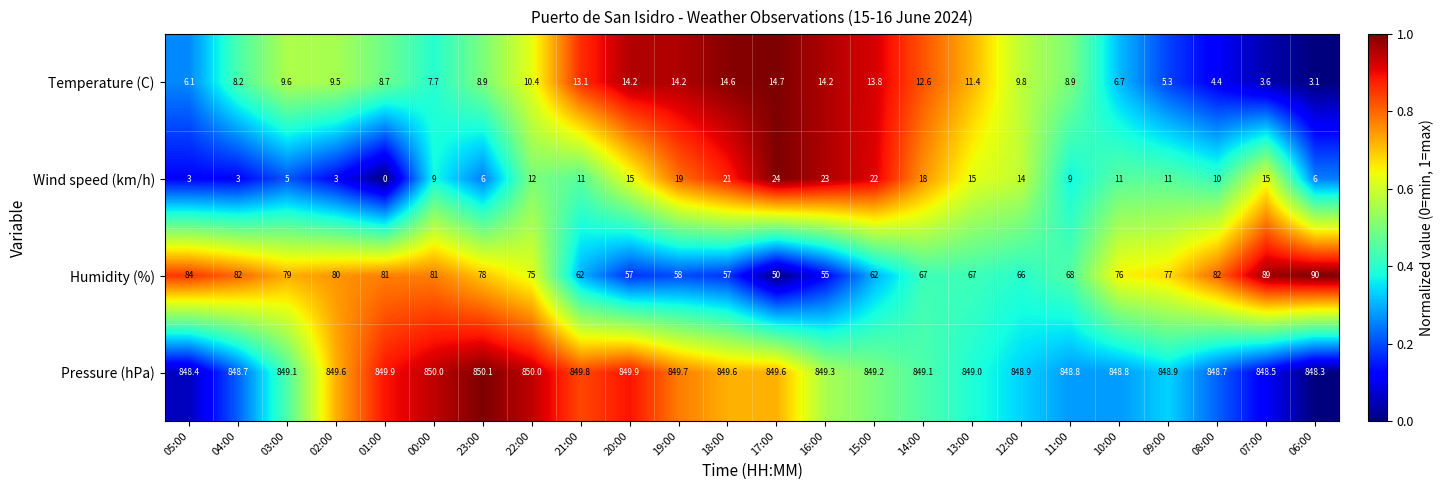

At which category is the sum across all series the highest?

07:00